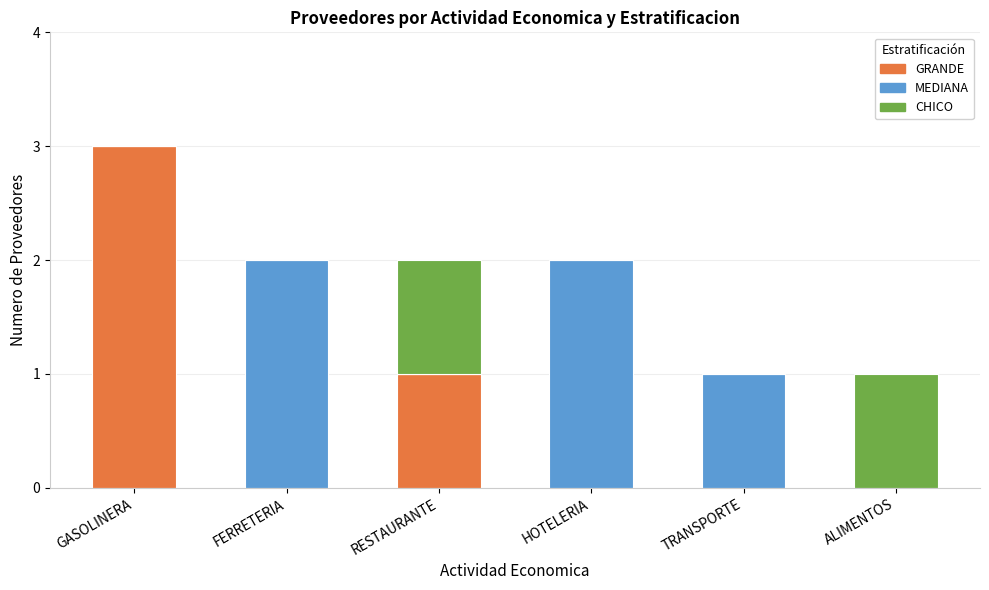

At which category is the sum across all series the highest?

GASOLINERA